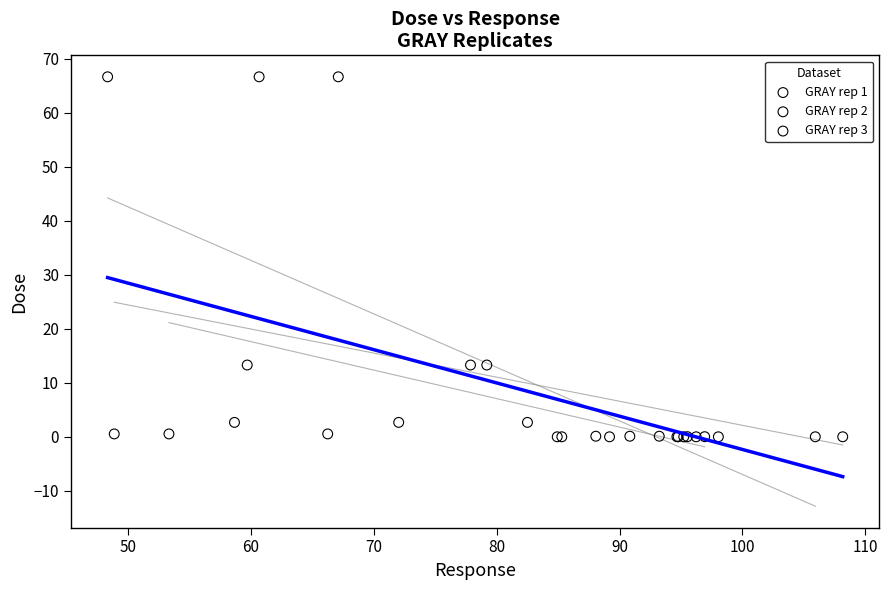

What are all the series names shown in the legend?

GRAY rep 1, GRAY rep 2, GRAY rep 3